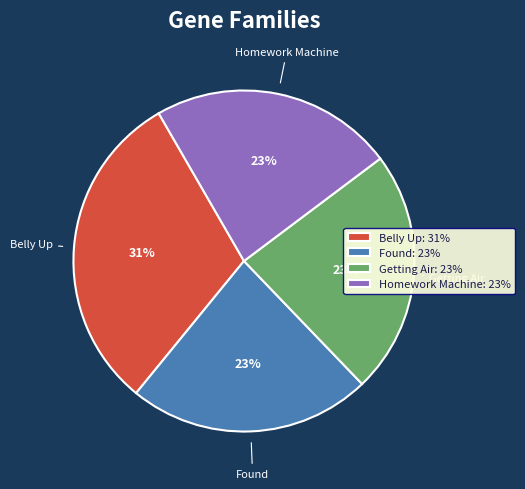

Which category has the biggest portion of the pie?

Belly Up